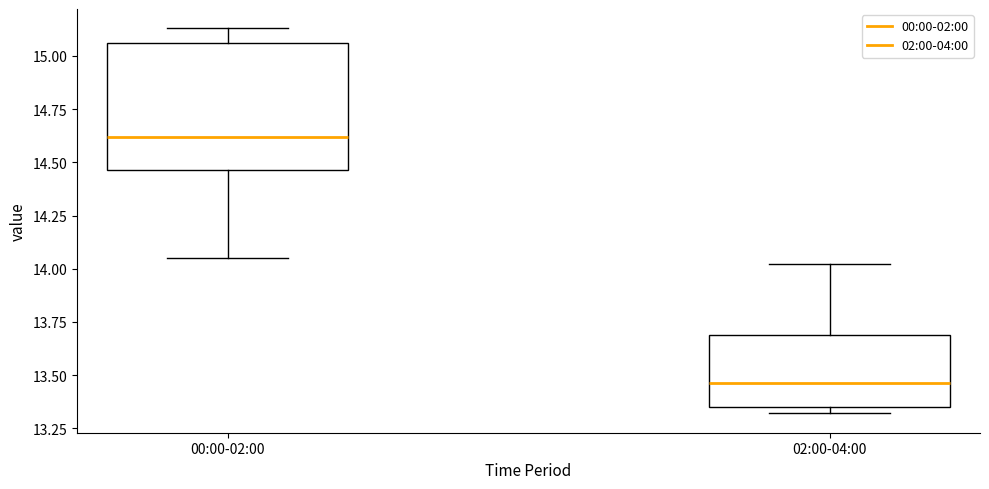

Reading left to right, transcribe this box plot: for each box, give where its median line is, the range the box spans, and where its two whiskers end, as read against the y-axis. The values are not printed on the chart, so give them approximately, as read against the axis.

00:00-02:00: median 14.60, box 14.45 to 15.05, whiskers 14.05 to 15.15
02:00-04:00: median 13.45, box 13.35 to 13.70, whiskers 13.30 to 14.00